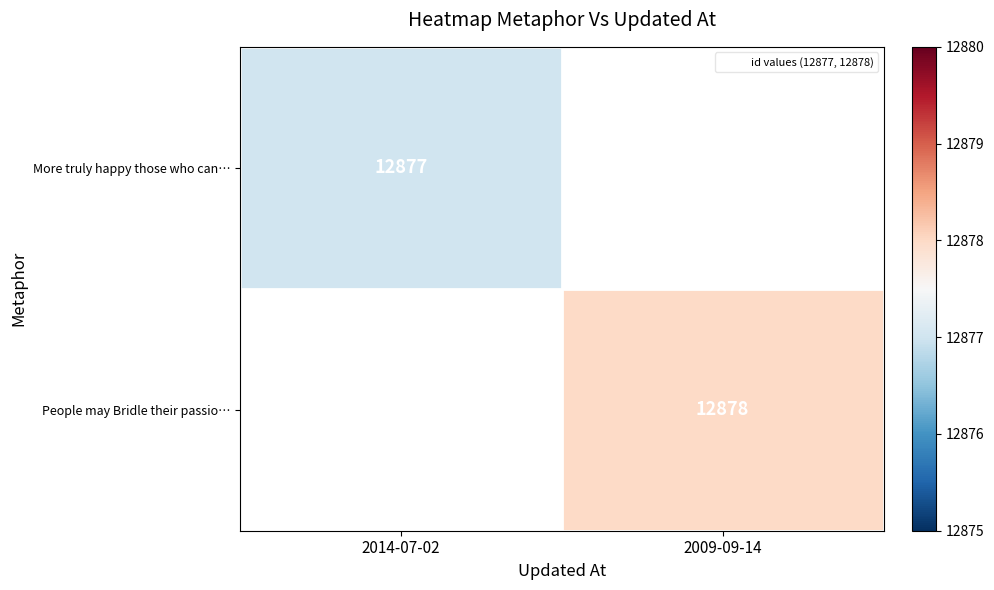

True or false: People may Bridle their passio… has a value of 12878.0 at 2009-09-14.

True